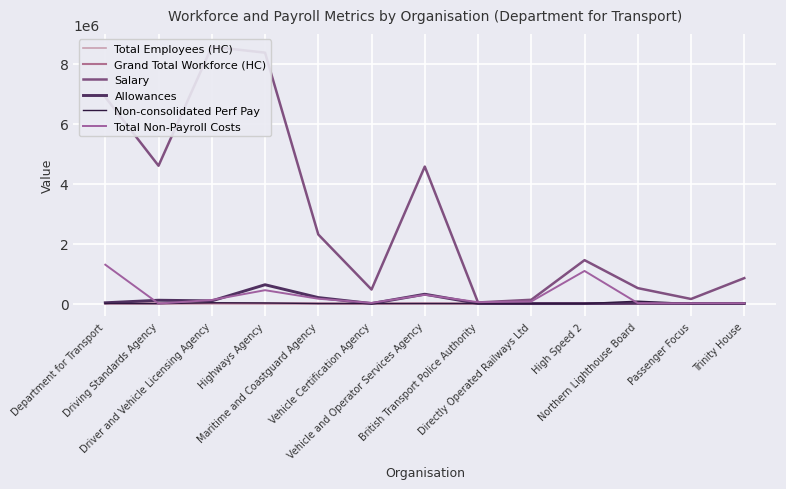

List the labels in order of Total Employees (HC) value, largest first.

Driver and Vehicle Licensing Agency, Highways Agency, Driving Standards Agency, Vehicle and Operator Services Agency, Department for Transport, Maritime and Coastguard Agency, High Speed 2, Trinity House, Northern Lighthouse Board, Vehicle Certification Agency, Passenger Focus, Directly Operated Railways Ltd, British Transport Police Authority